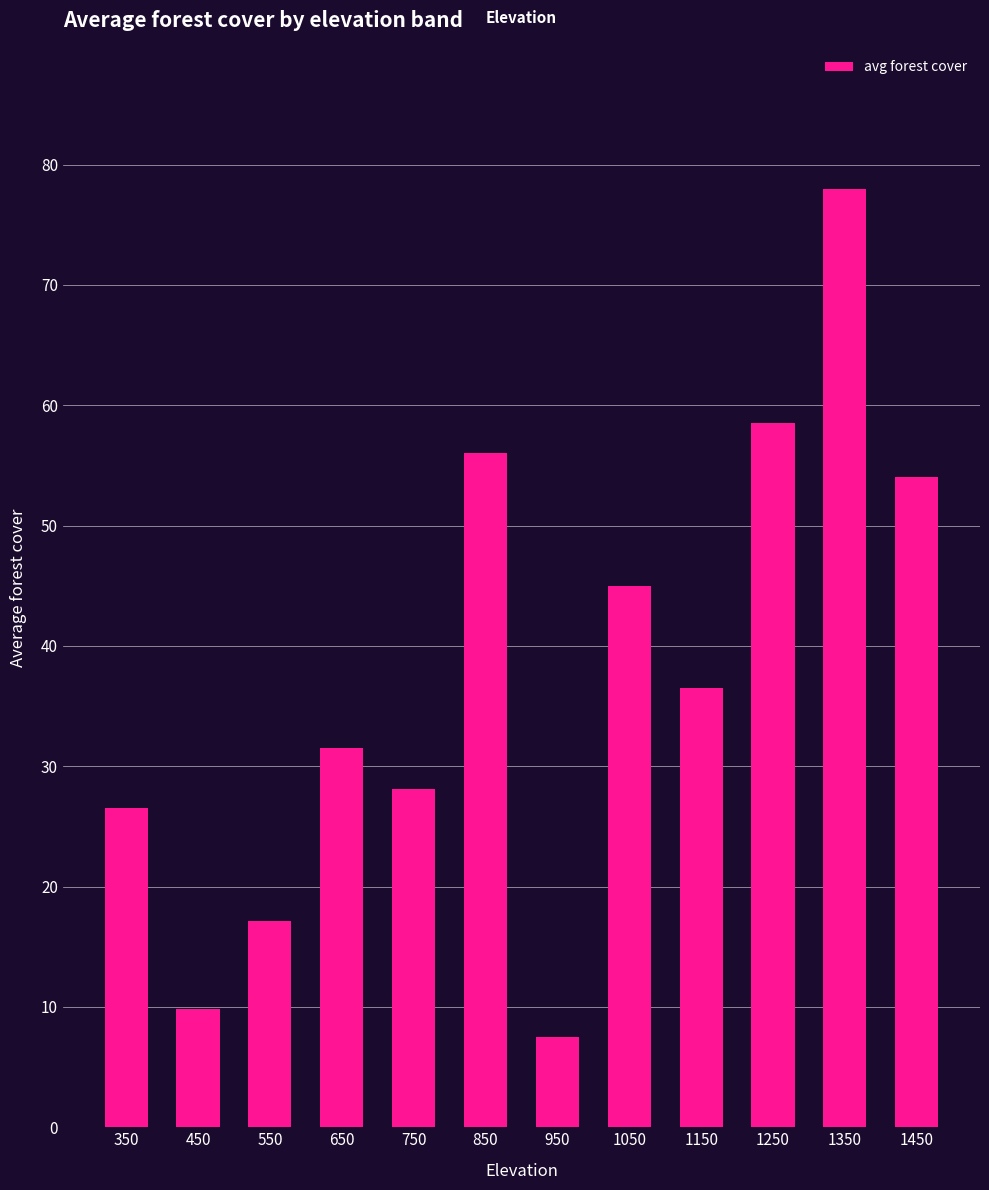

What is the greatest value displayed?

78.0